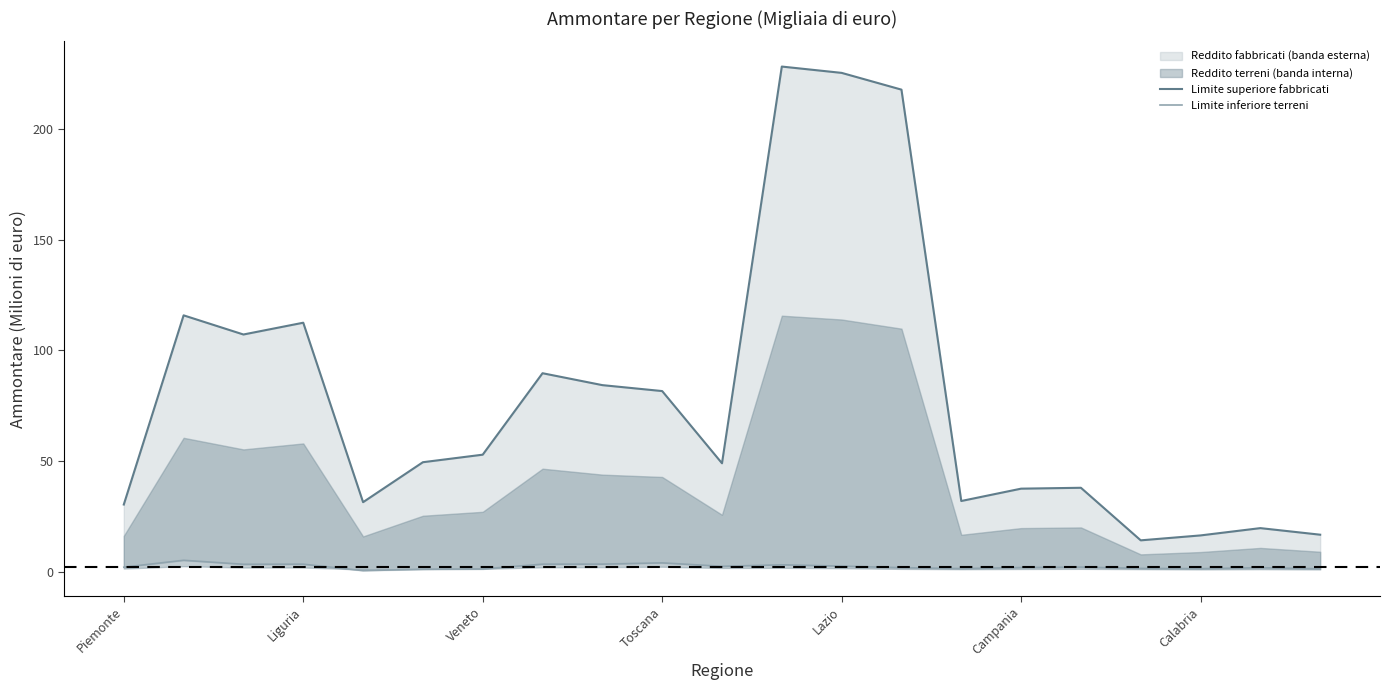

What is the sum of all Limite superiore fabbricati values?

1649.6